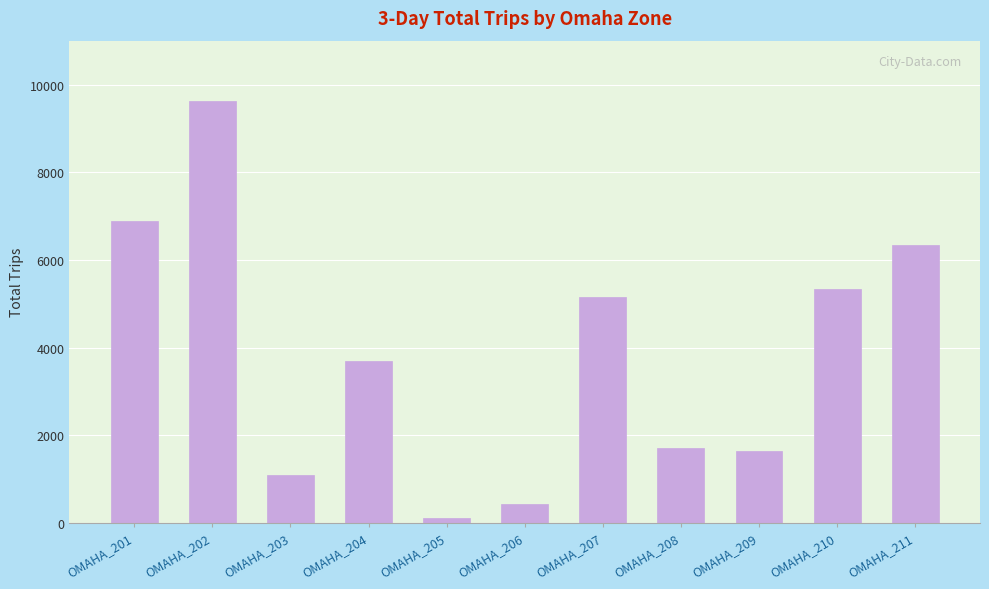

Where does the data first go above 3695?

OMAHA_201